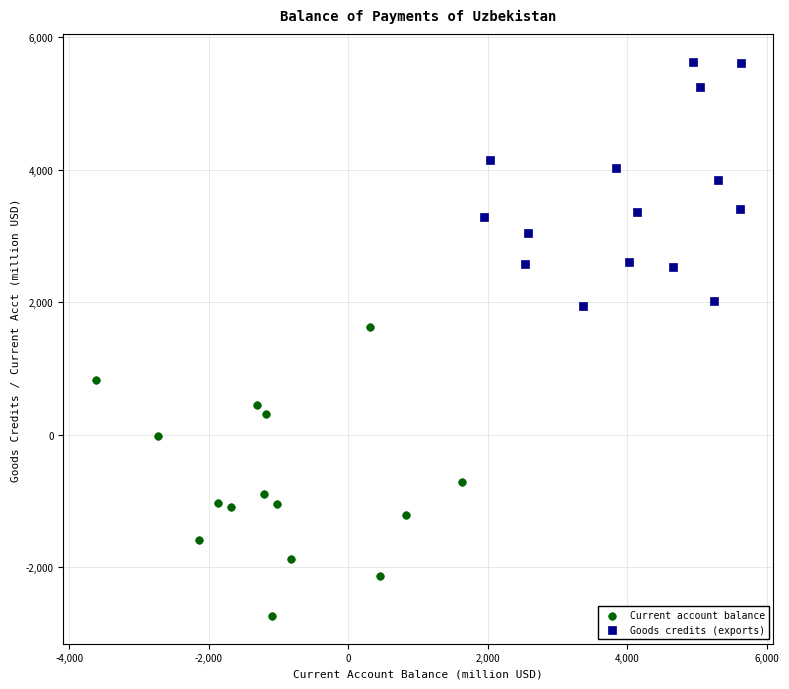

Which series contains the lowest Y value?

Current account balance